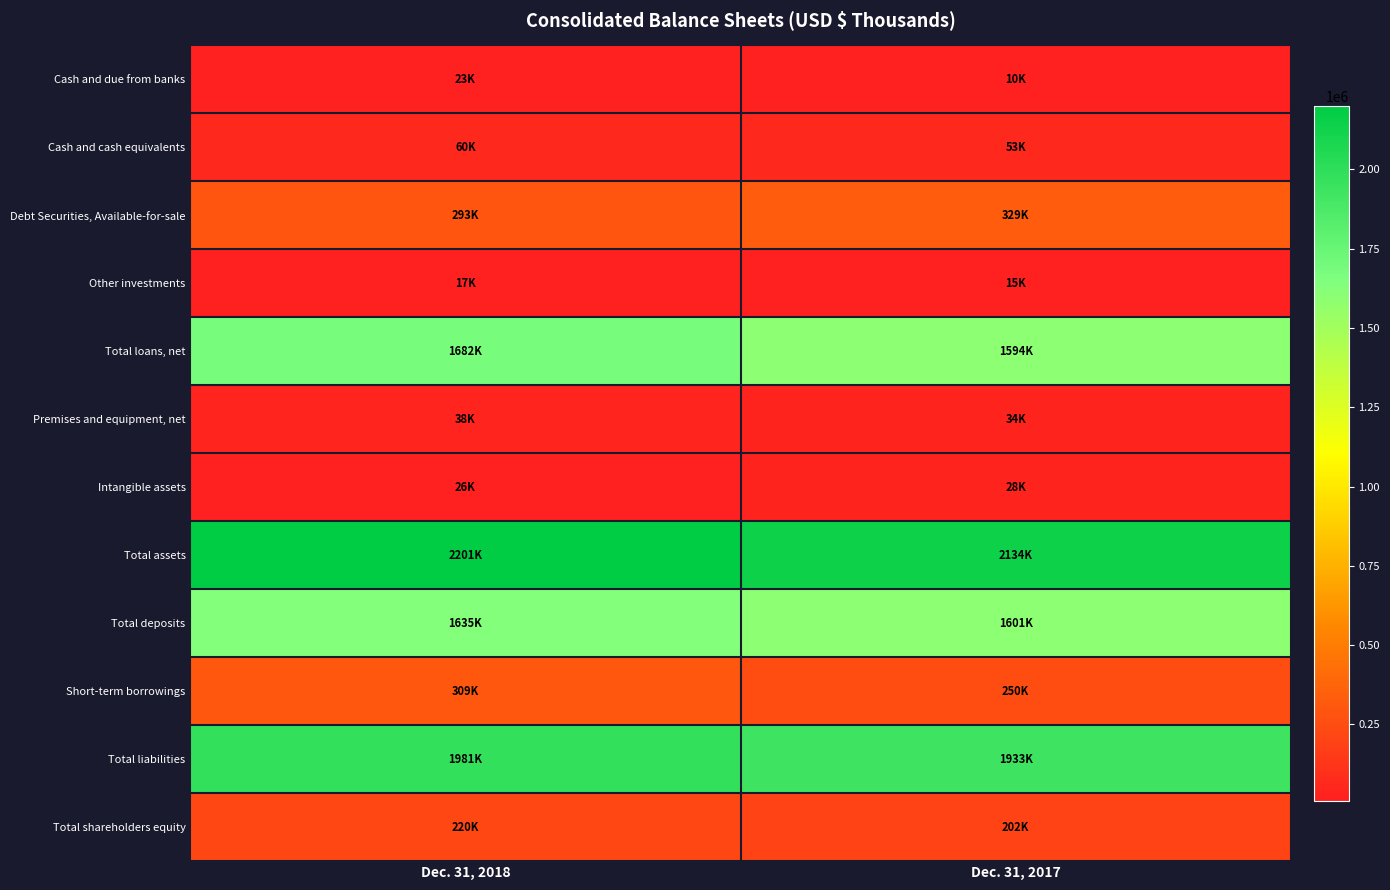

What is the smallest value displayed?

9641